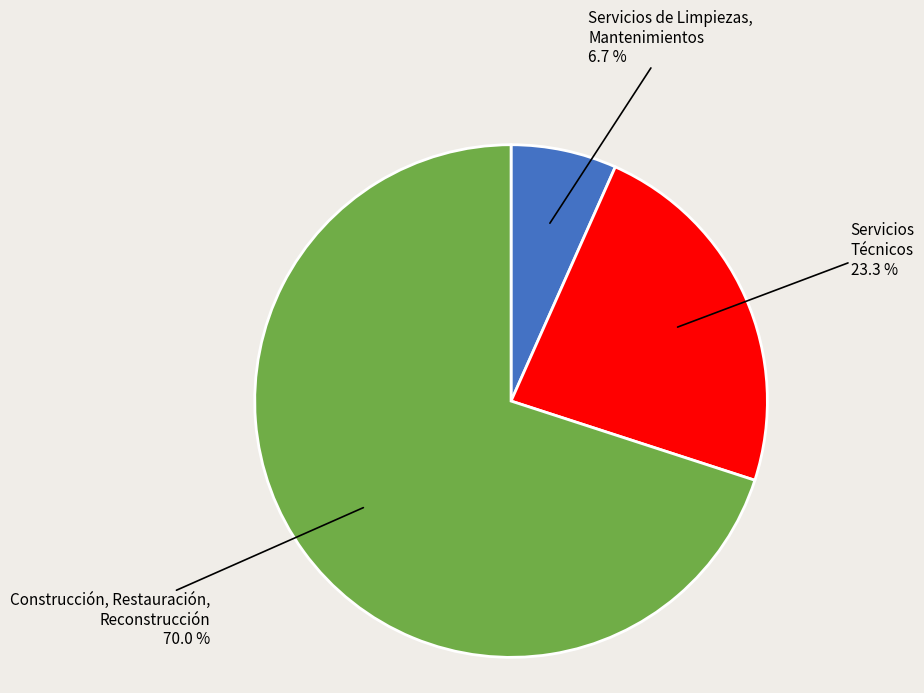

How many slices are in this pie chart?

3